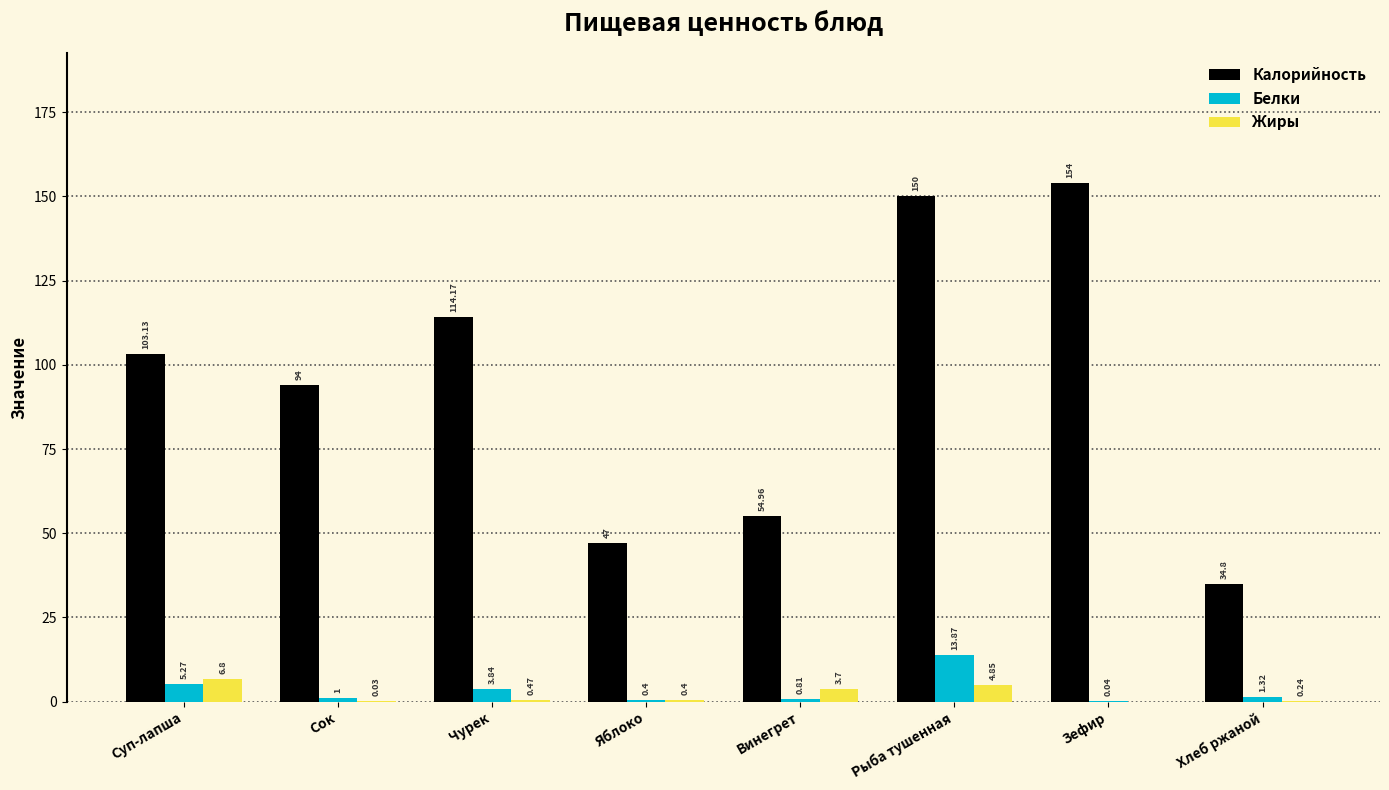

The Жиры series shows 0.0 at Зефир. True or false?

True